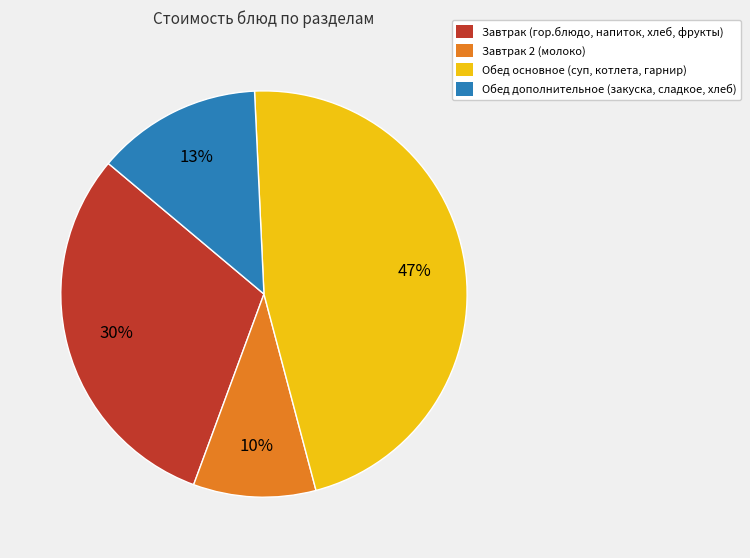

To the nearest percent, what is the difference between the Завтрак 2 (молоко) and Обед дополнительное (закуска, сладкое, хлеб) slice percentages?

3%